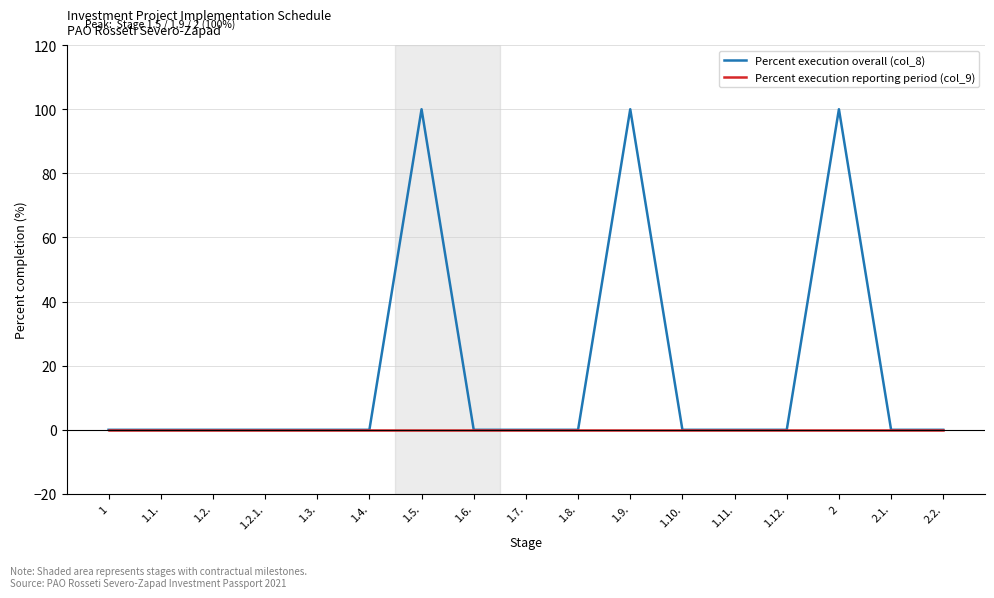

List the series in order of their peak value, lowest first.

Percent execution reporting period (col_9), Percent execution overall (col_8)